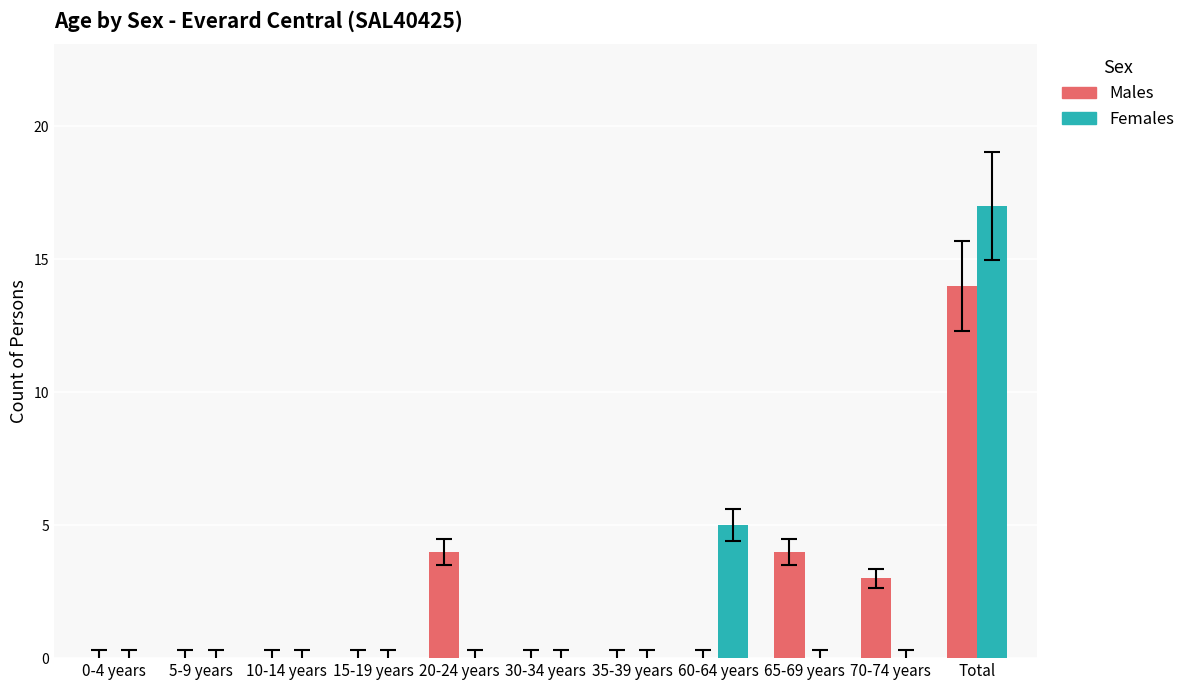

Is it true that Males equals -4 at 5-9 years?

False